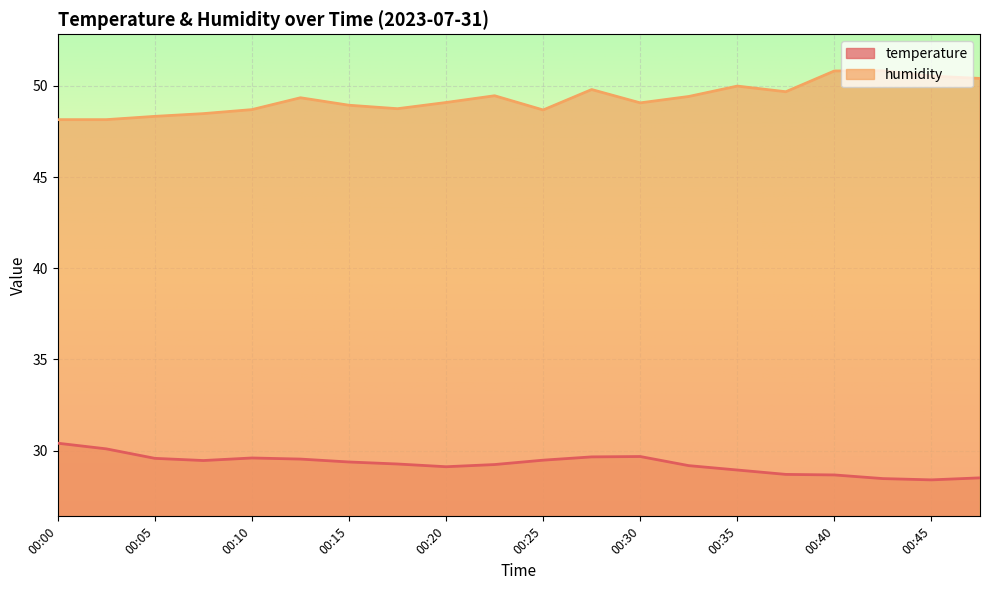

What is the minimum value shown in the chart?

28.4